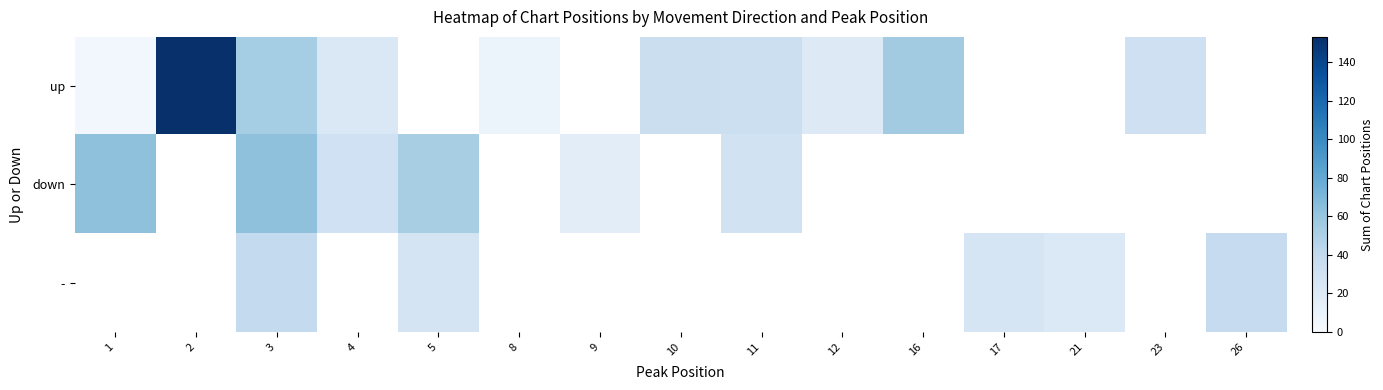

Reading left to right, transcribe all the data shown in this chart.

up: 1=4	2=153	3=54	4=22	5=0	8=8	9=0	10=34	11=33	12=20	16=55	17=0	21=0	23=32	26=0
down: 1=63	2=0	3=63	4=31	5=52	8=0	9=16	10=0	11=29	12=0	16=0	17=0	21=0	23=0	26=0
-: 1=0	2=0	3=39	4=0	5=27	8=0	9=0	10=0	11=0	12=0	16=0	17=26	21=21	23=0	26=38